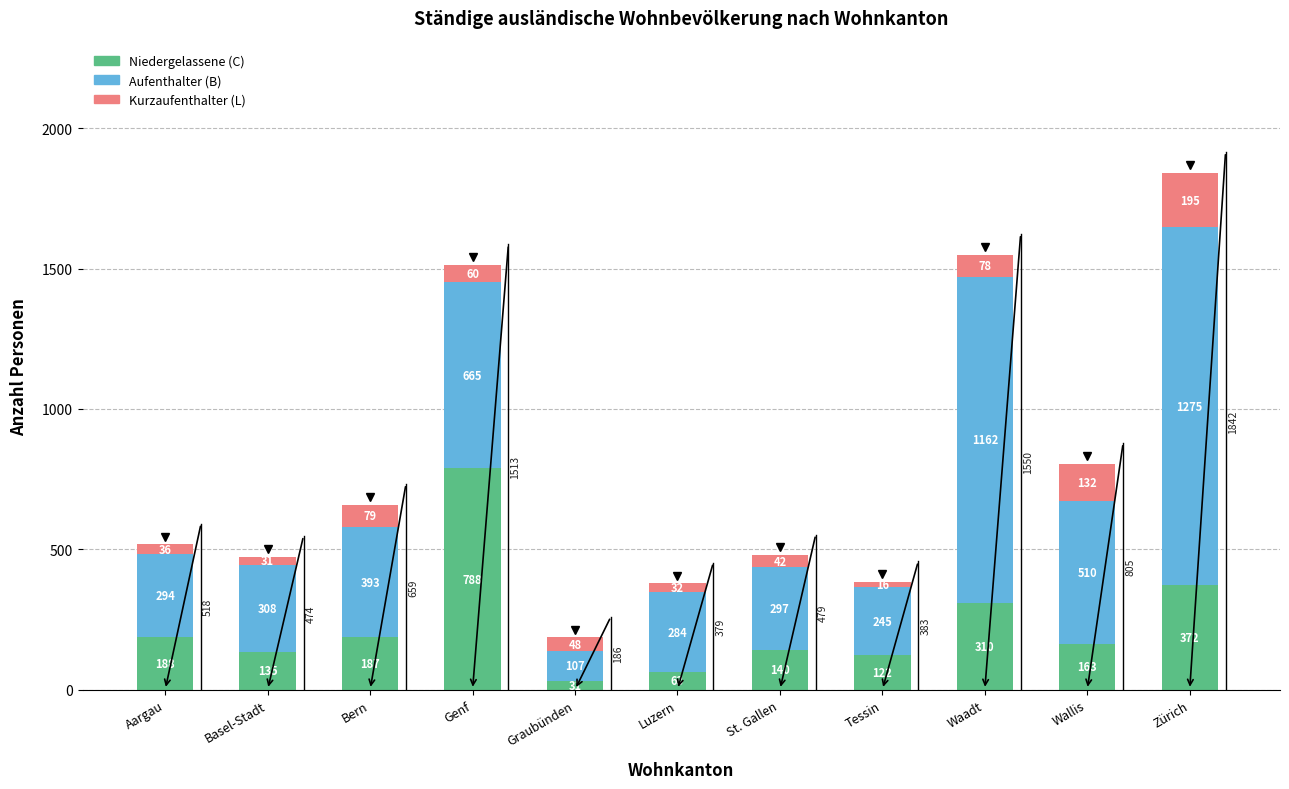

The value of Niedergelassene (C) at Wallis is 91. True or false?

False